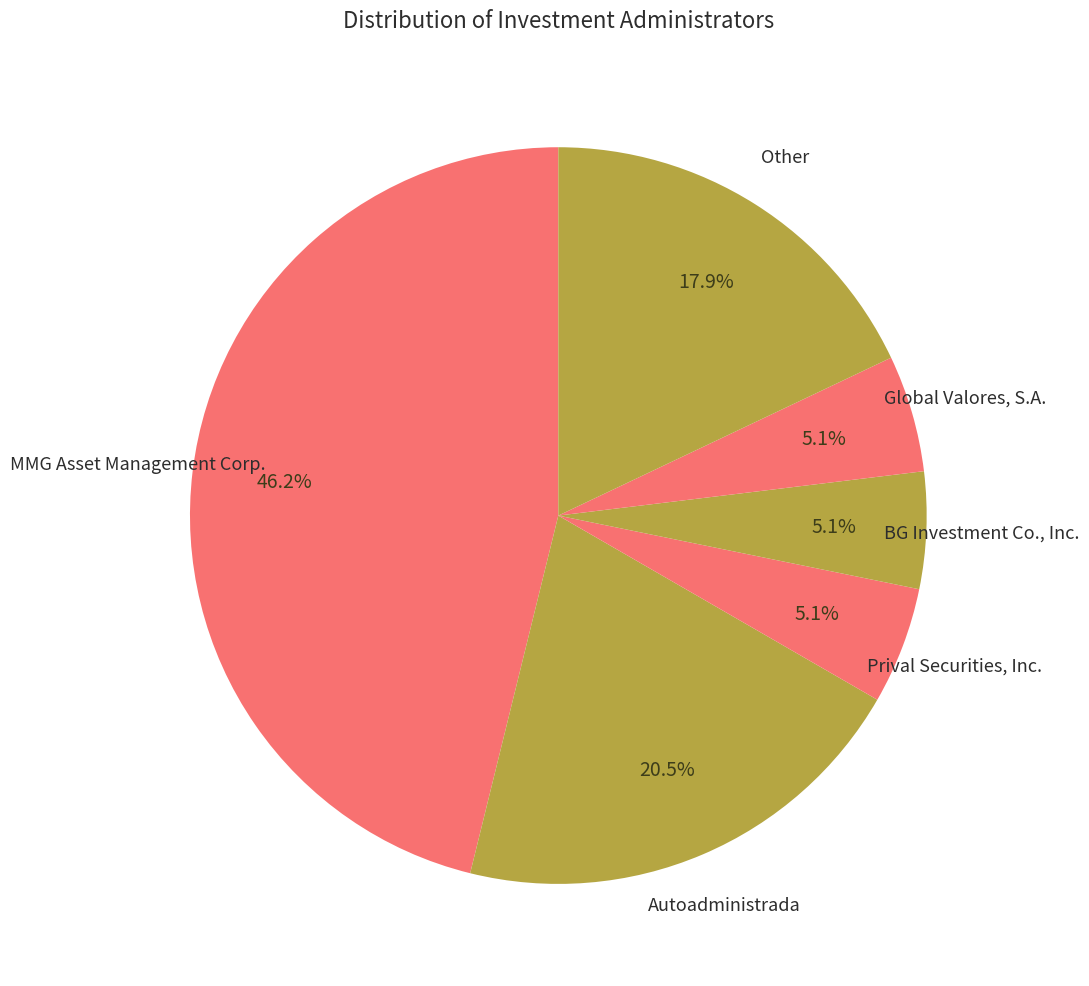

Count the number of slices in the pie.

6